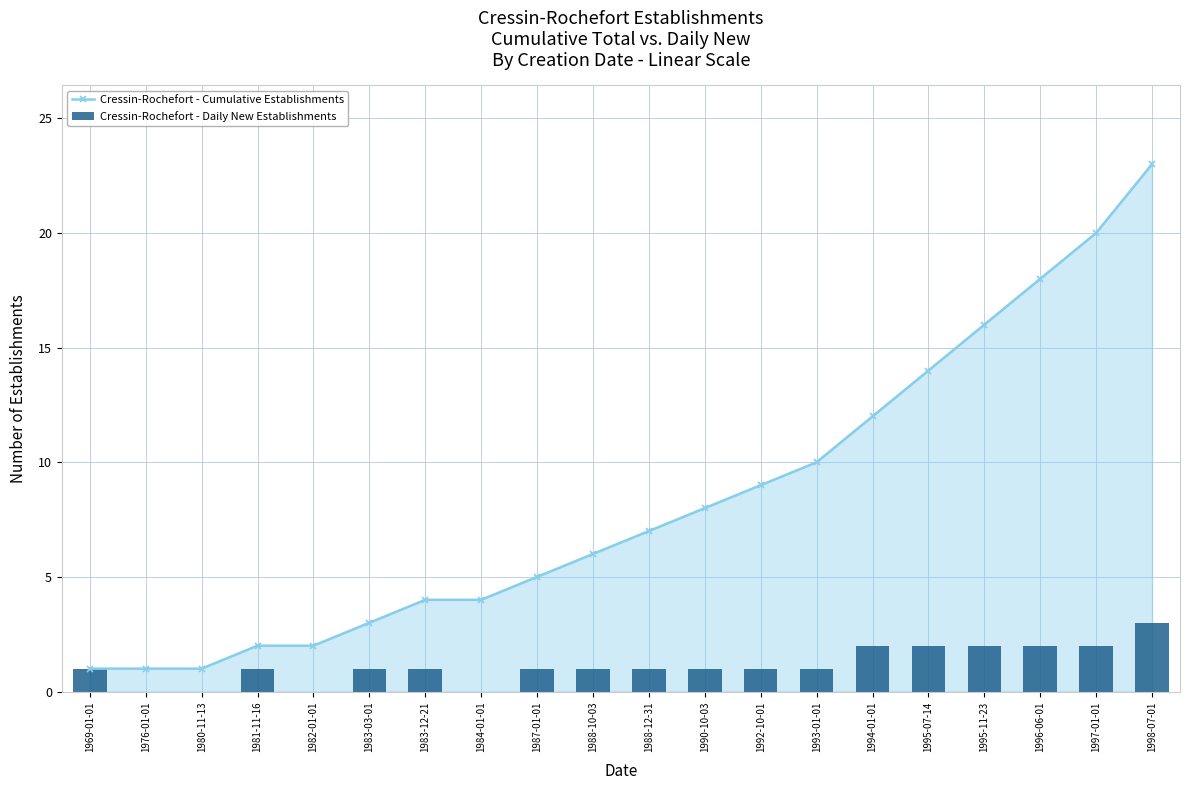

What is the difference between the second highest and minimum values in the Cressin-Rochefort - Cumulative Establishments series?

19